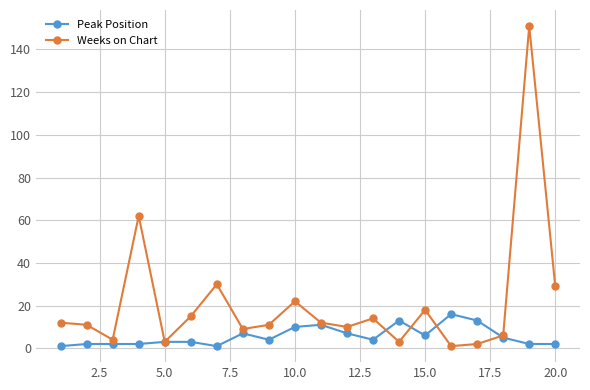

True or false: Peak Position has more than 1 points higher than both neighbors.

True